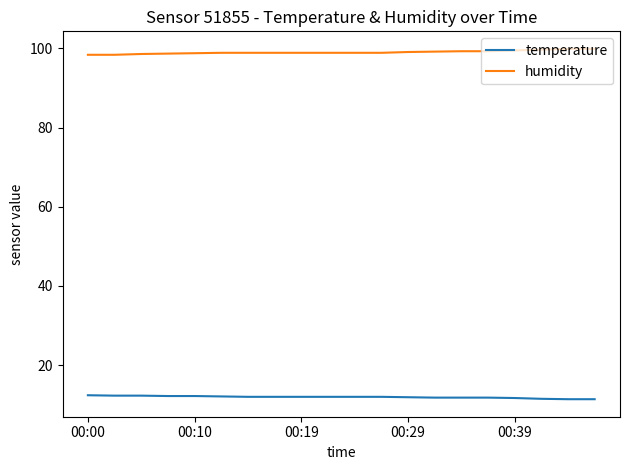

What is the maximum value shown in the chart?

99.9